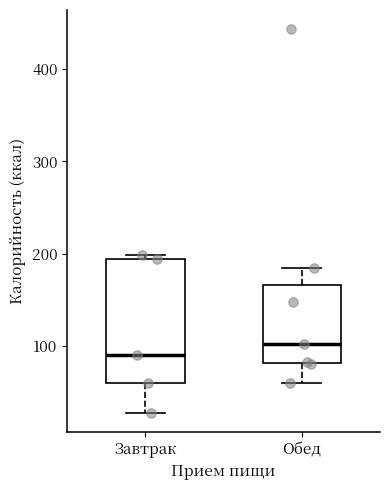

Reading left to right, transcribe this box plot: for each box, give where its median line is, the range the box spans, and where its two whiskers end, as read against the y-axis. The values are not printed on the chart, so give them approximately, as read against the axis.

Завтрак: median 90, box 60 to 190, whiskers 30 to 200
Обед: median 100, box 80 to 170, whiskers 60 to 190